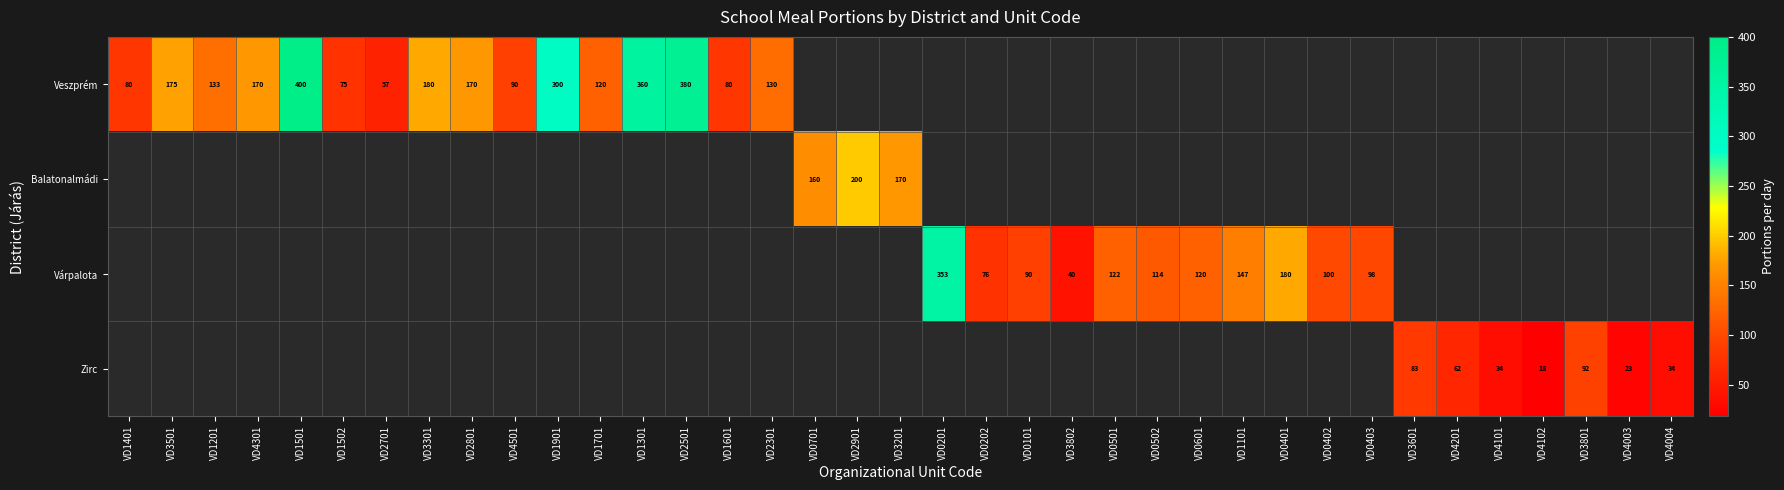

True or false: Várpalota has a value of 100 at VD0402.

True